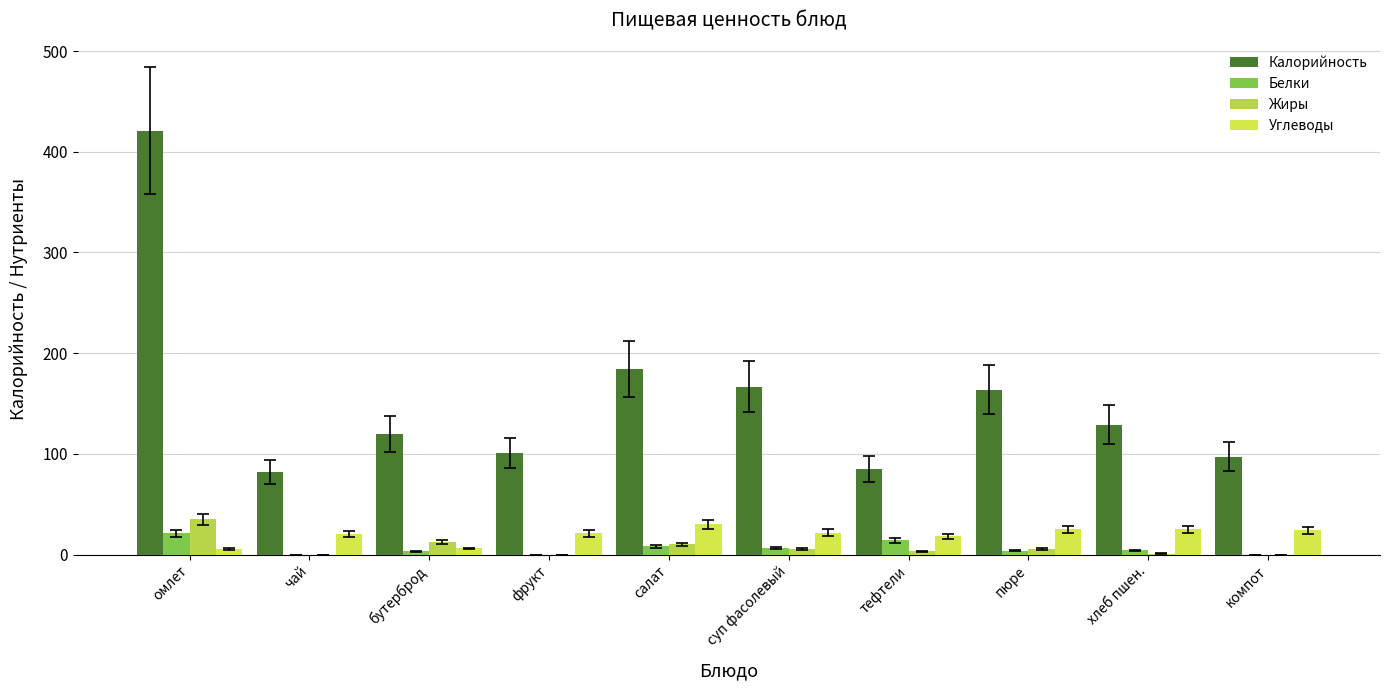

What is the approximate value of Жиры at суп фасолевый?

5.7